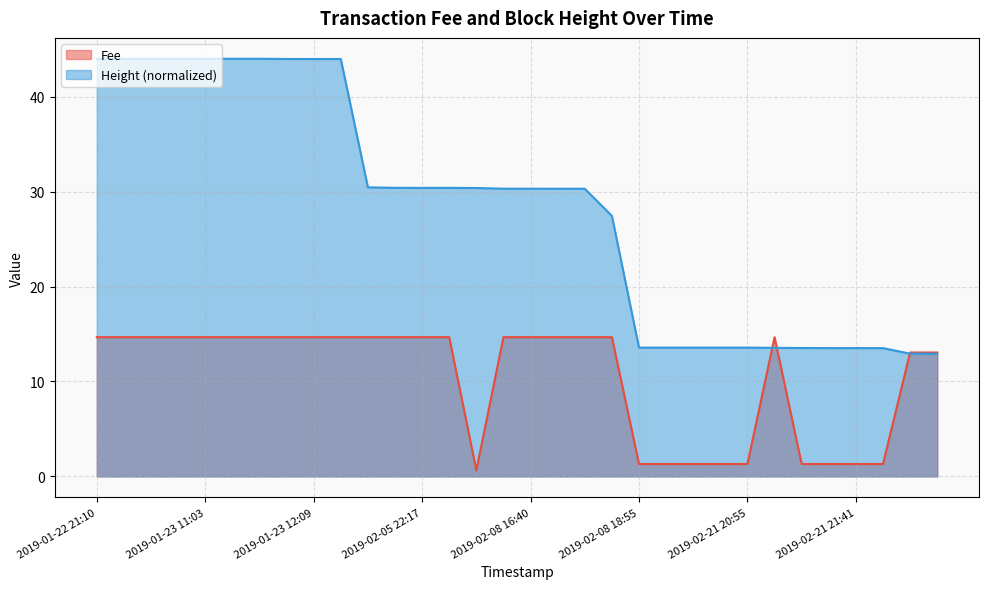

What is the label of the 16th point from the left?

2019-02-08 16:34